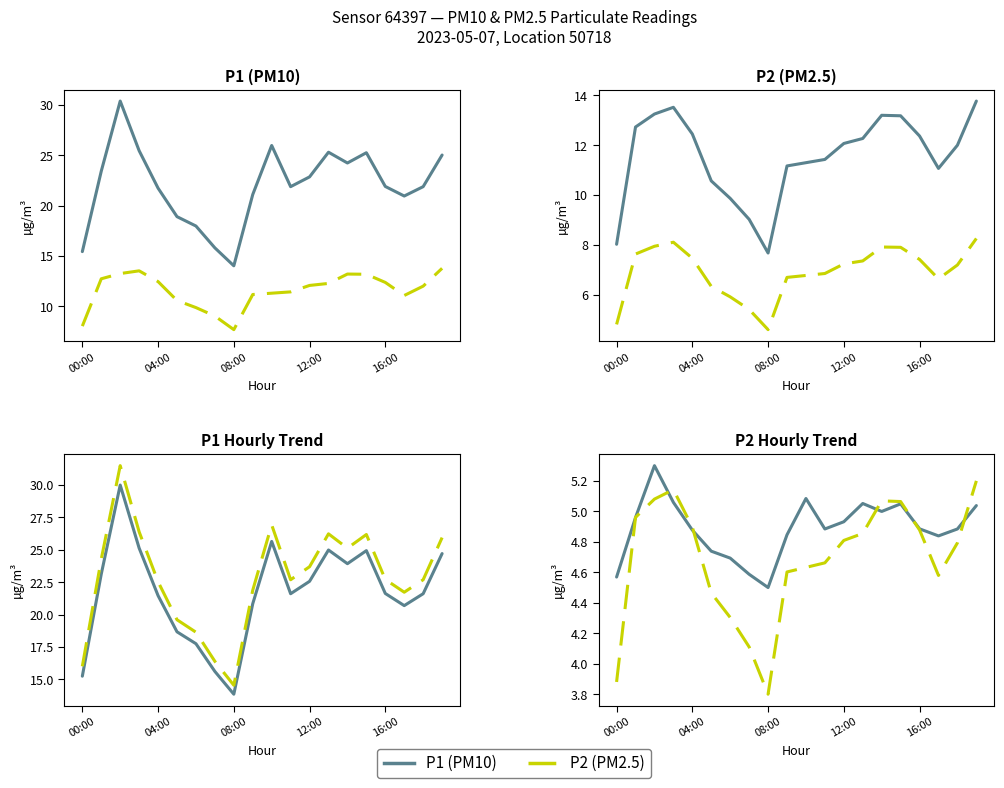

How many data points in P1 are above 21?

14